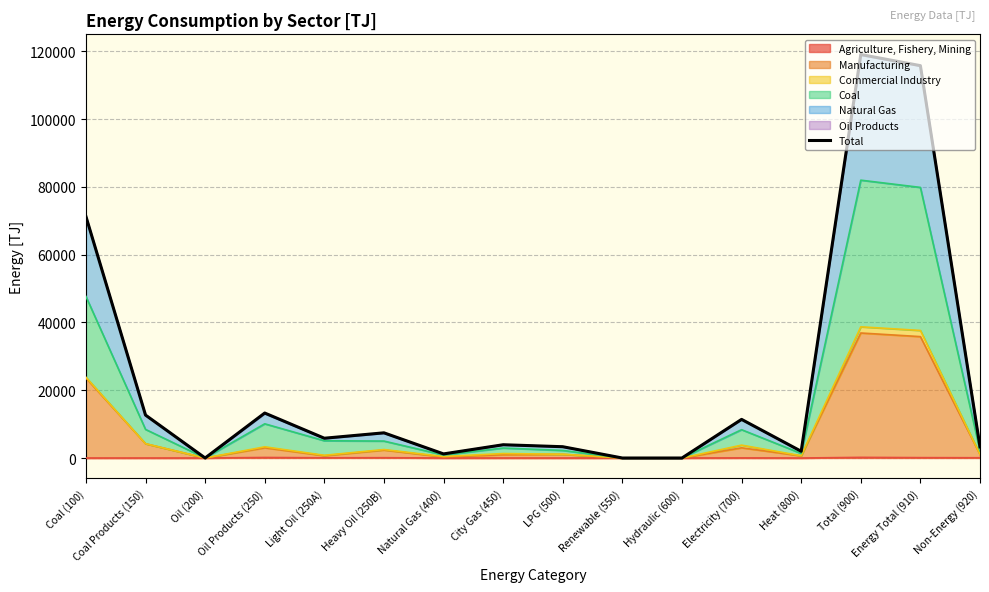

At which category does the data reach its first local valley?

Oil (200)